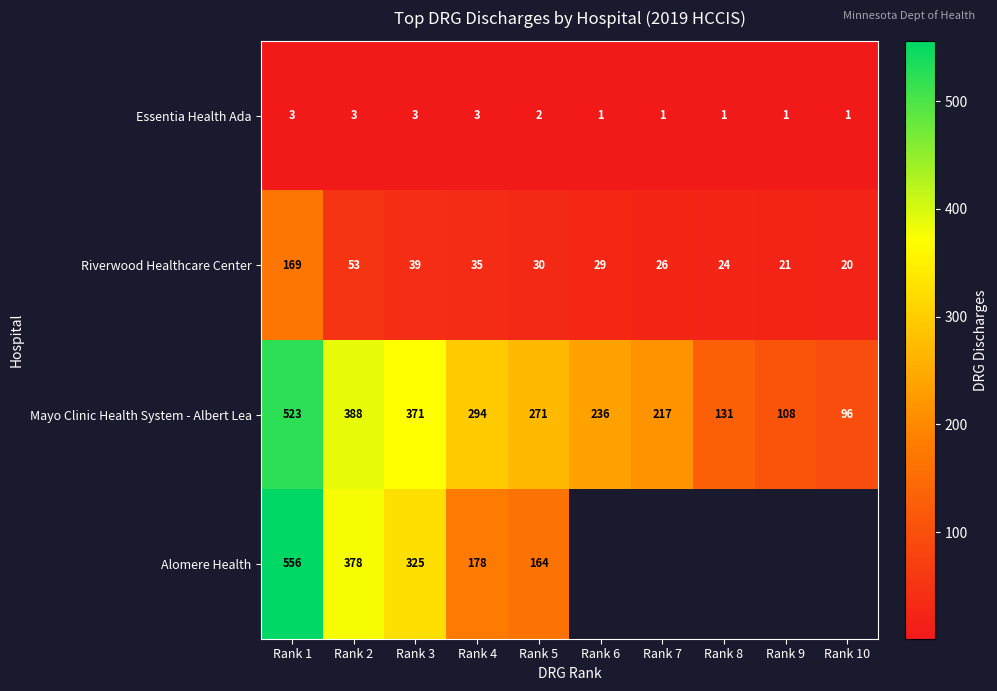

List the labels in order of Riverwood Healthcare Center value, largest first.

Rank 1, Rank 2, Rank 3, Rank 4, Rank 5, Rank 6, Rank 7, Rank 8, Rank 9, Rank 10